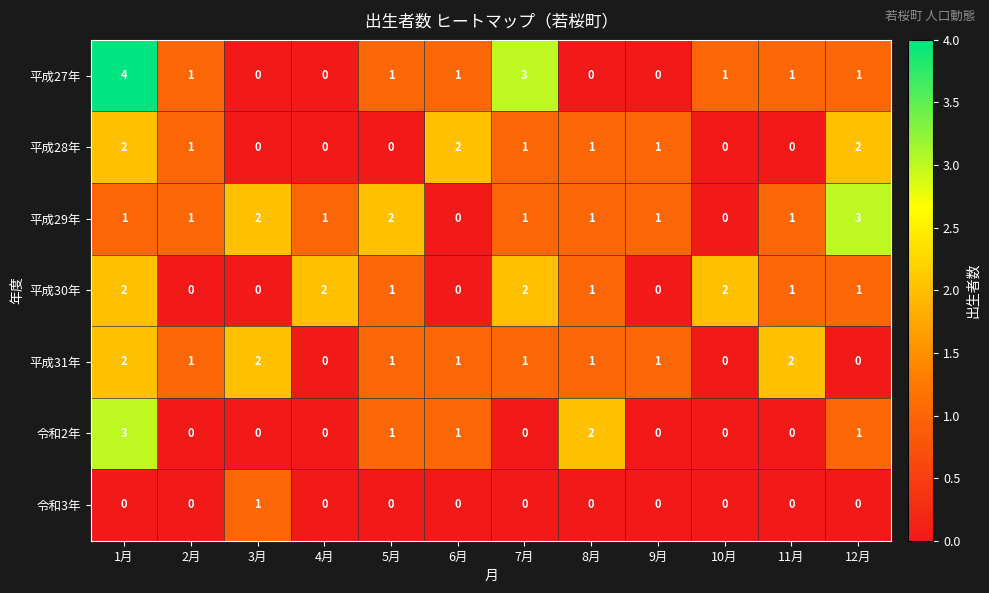

Count the 令和3年 values in the range 0 to 1.

12